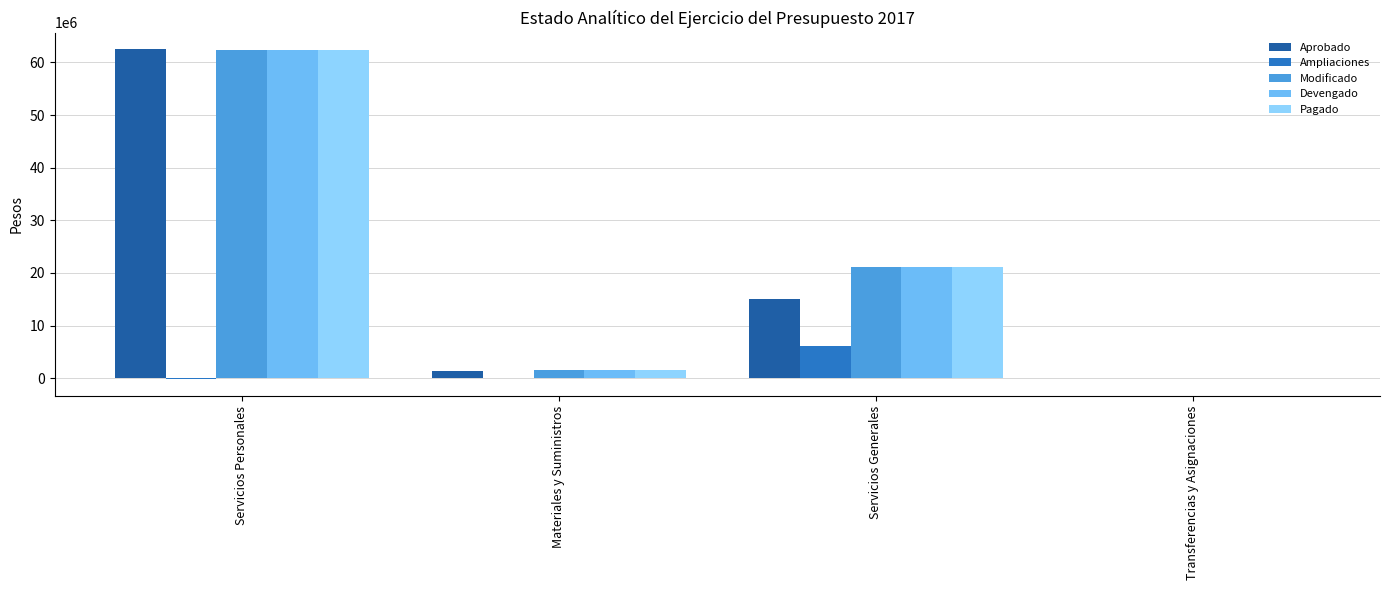

Which label corresponds to the largest value in the chart?

Servicios Personales